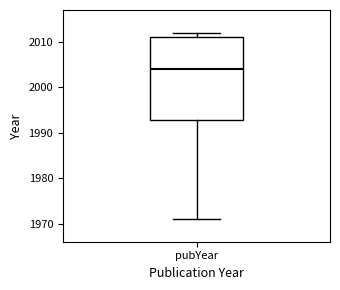

Where does the median line of the box for pubYear sit on the y-axis? The values are not printed on the chart, so give them approximately, as read against the axis.

2004